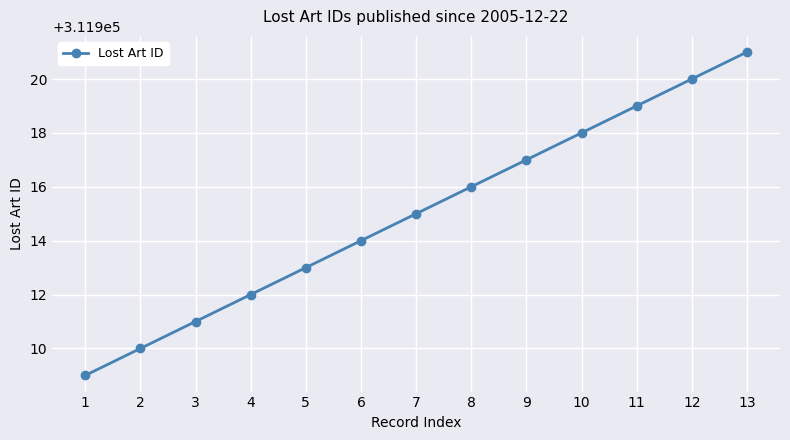

Reading left to right, list all the values displayed in this chart.

1=311909	2=311910	3=311911	4=311912	5=311913	6=311914	7=311915	8=311916	9=311917	10=311918	11=311919	12=311920	13=311921